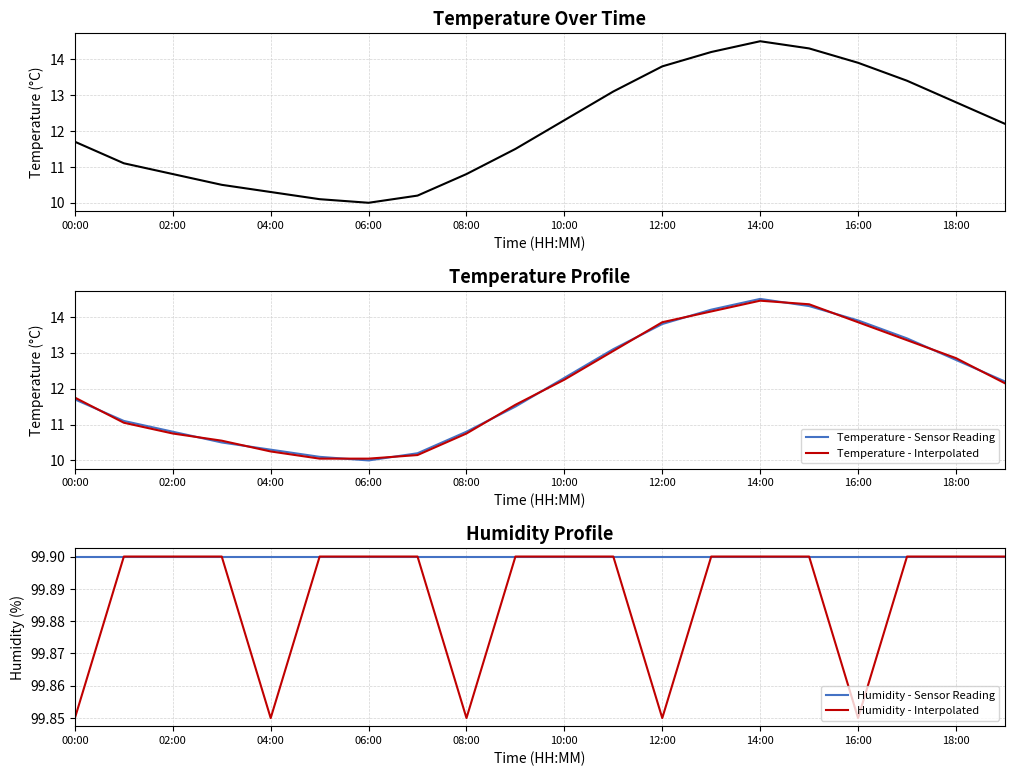

What is the difference between the maximum and minimum values in the Temperature - Interpolated series?

4.4